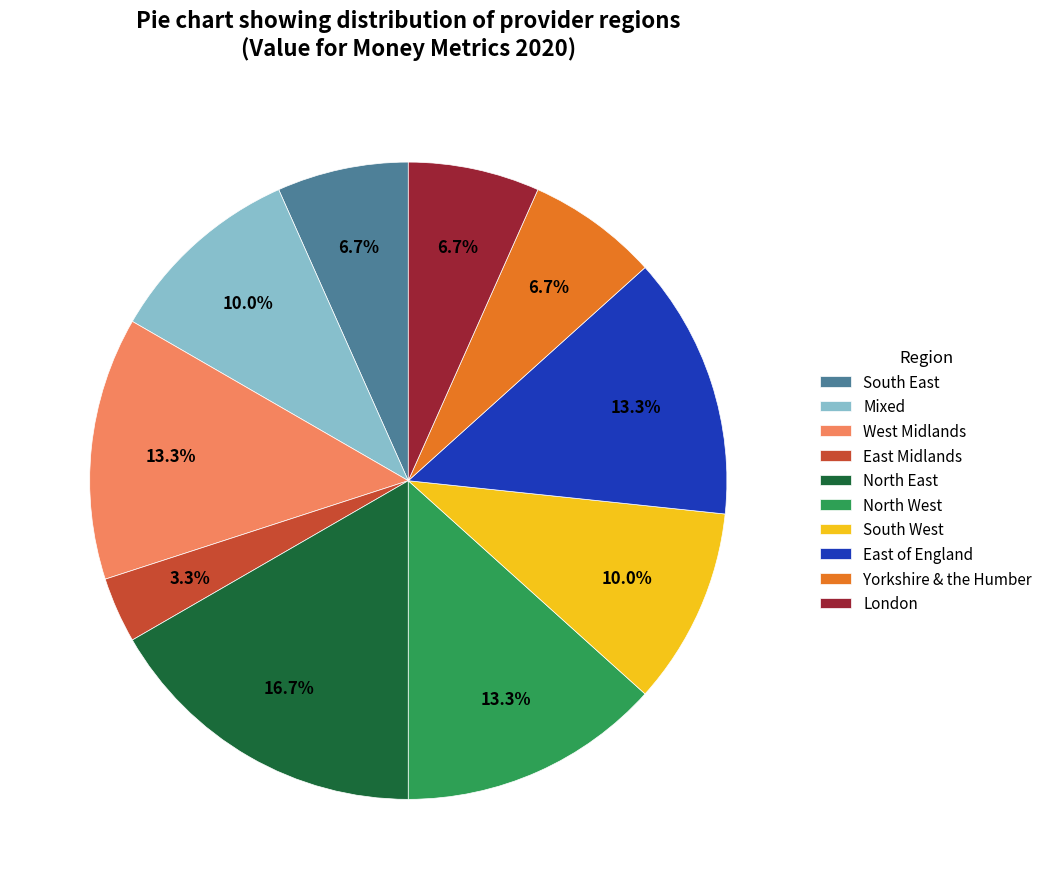

To the nearest percent, what is the difference between the largest and smallest slice percentages?

13%